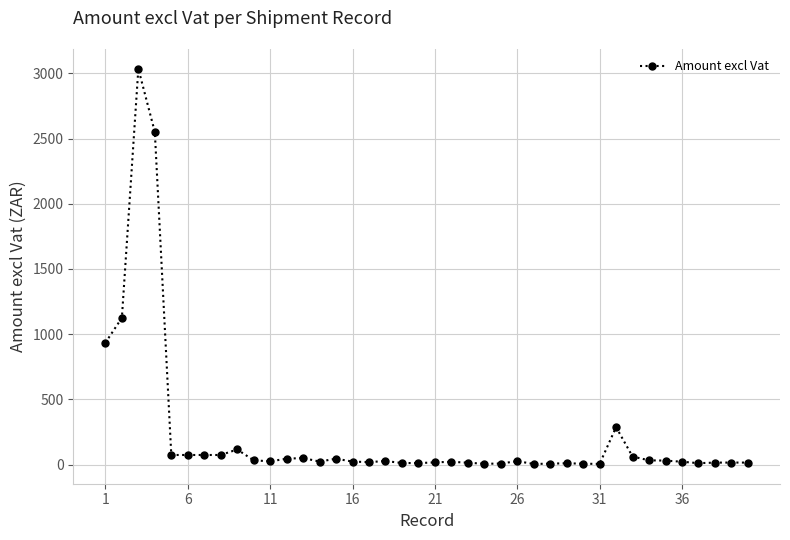

What is the difference between the second highest and minimum values?

2546.0